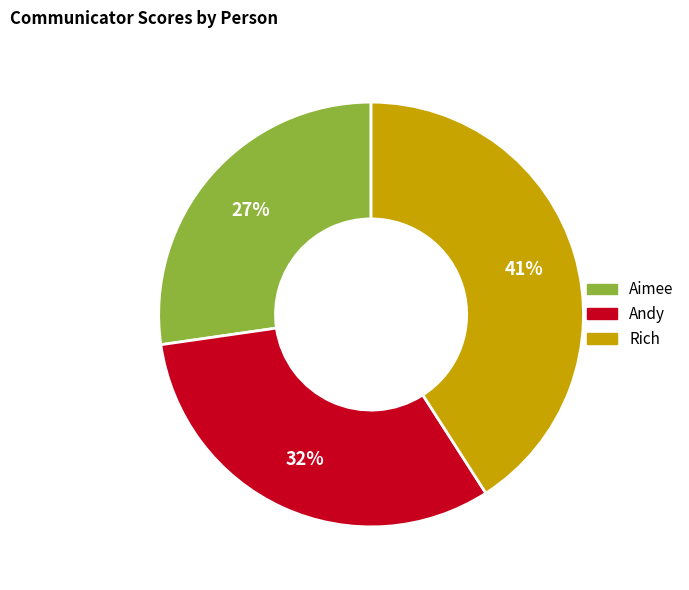

Do Rich and Aimee together represent more than half of the pie?

Yes